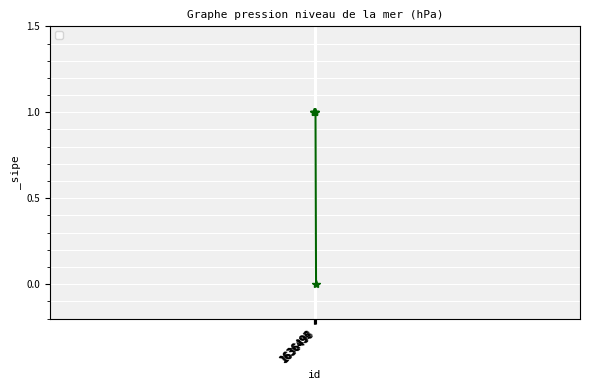

True or false: the data shows 1 at 1636495.

True